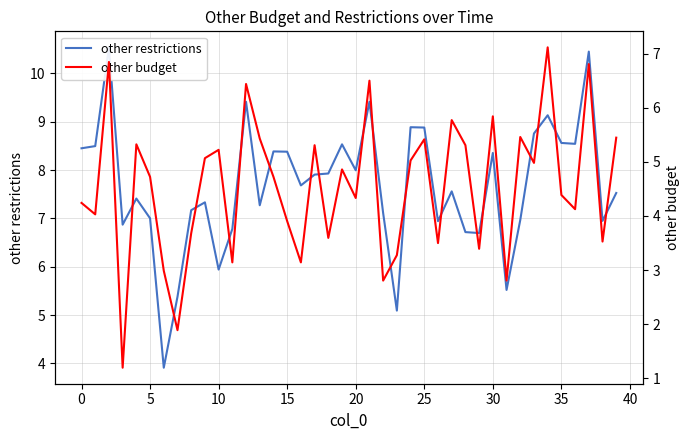

How many distinct data groups are displayed?

2